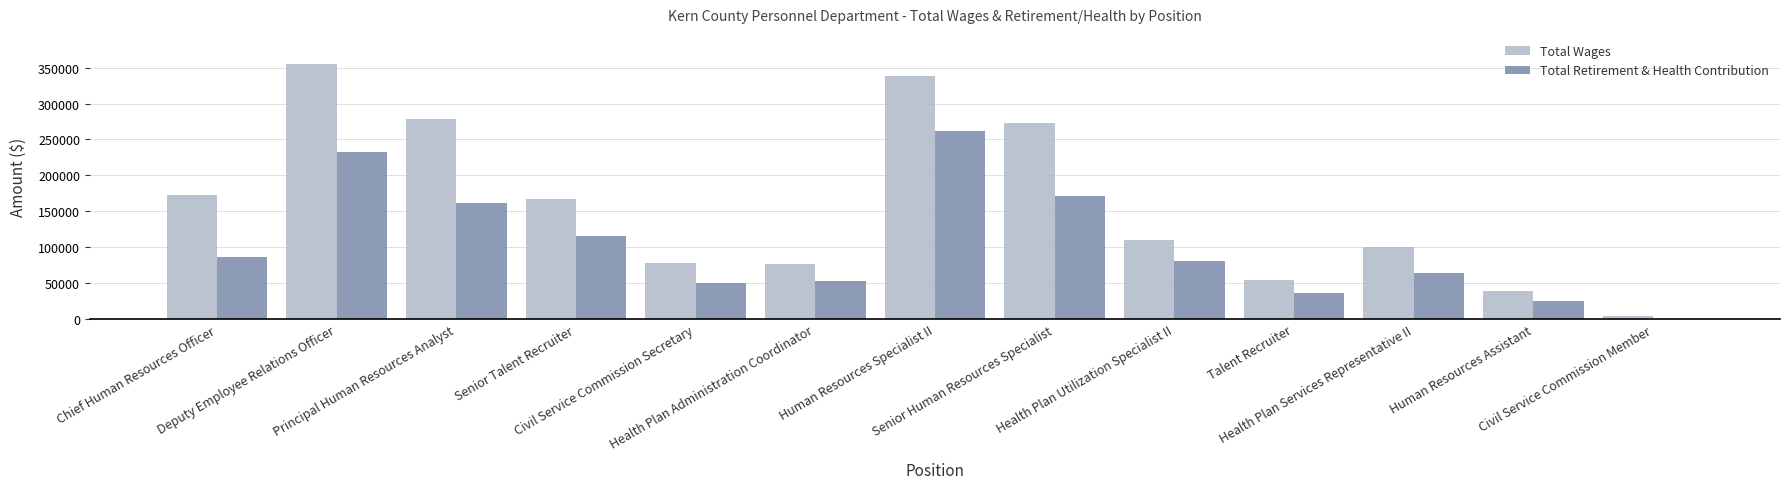

What is the highest value of the Total Retirement & Health Contribution series?

261949